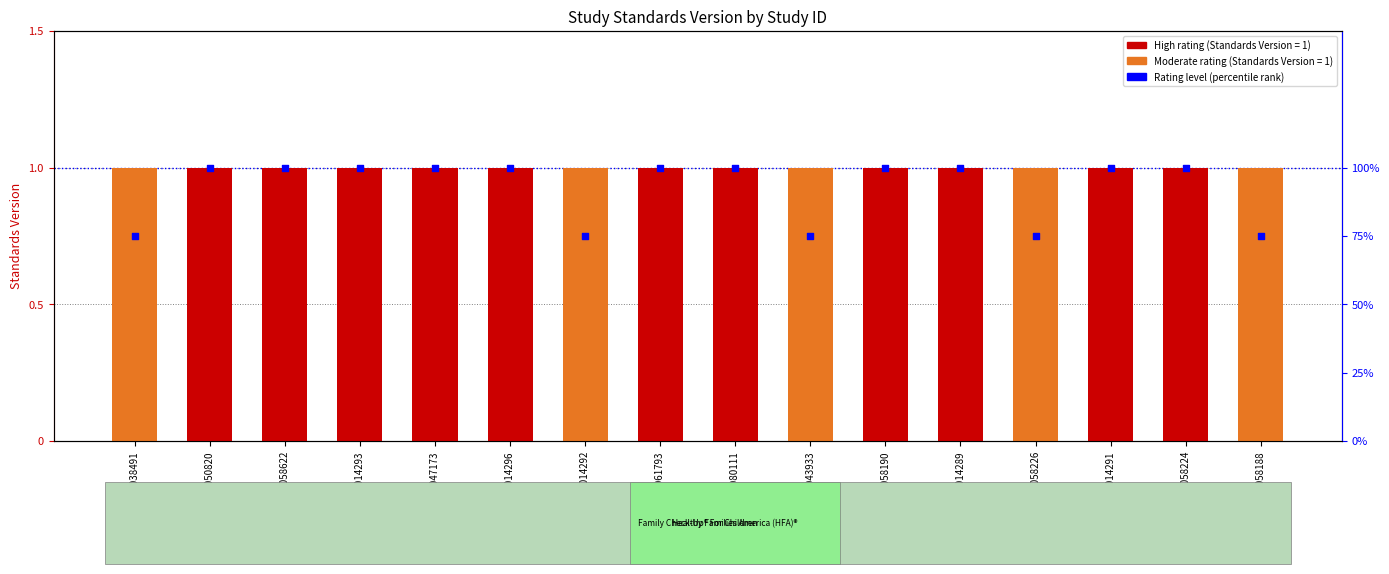

What is the ratio of the value at WWHV080111 to the value at WWHV061793?

1.0